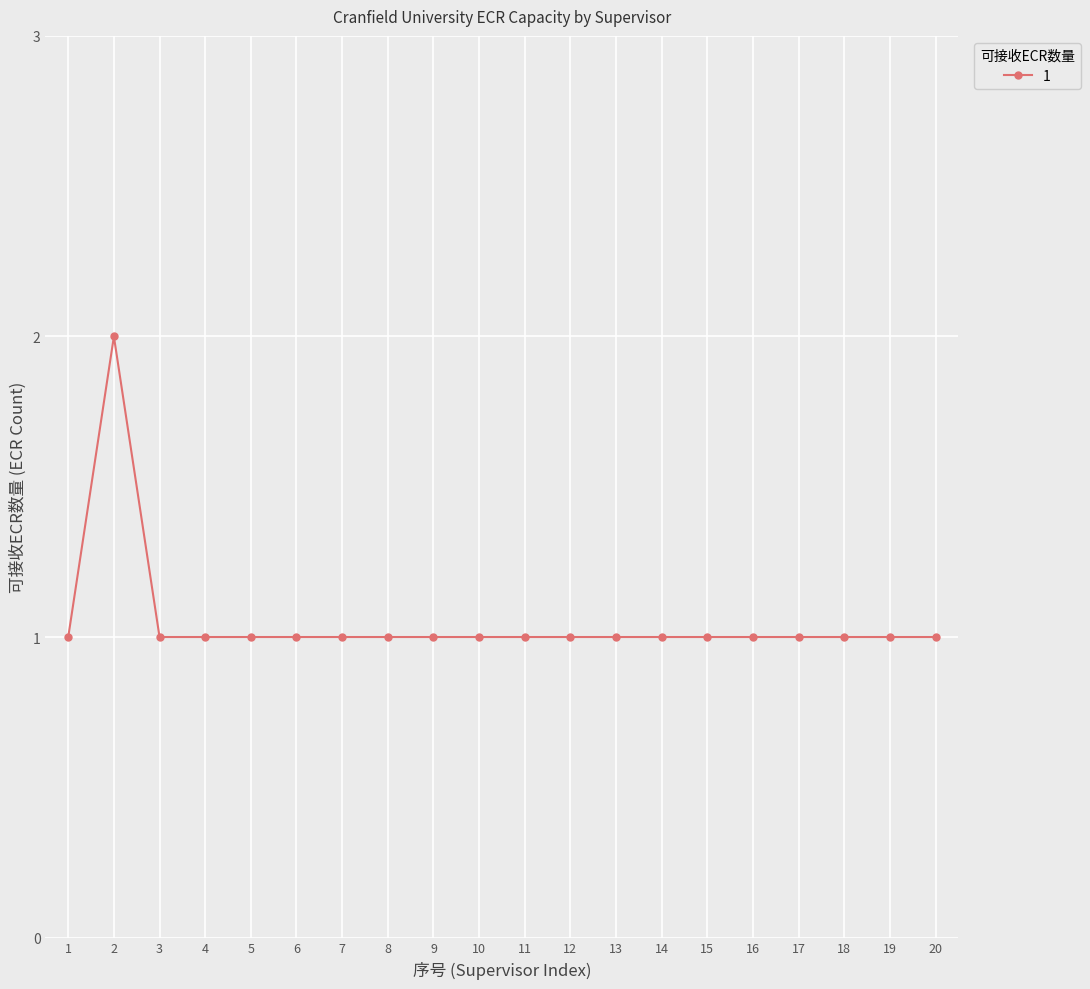

What is the value of the 4th point from the left?

1